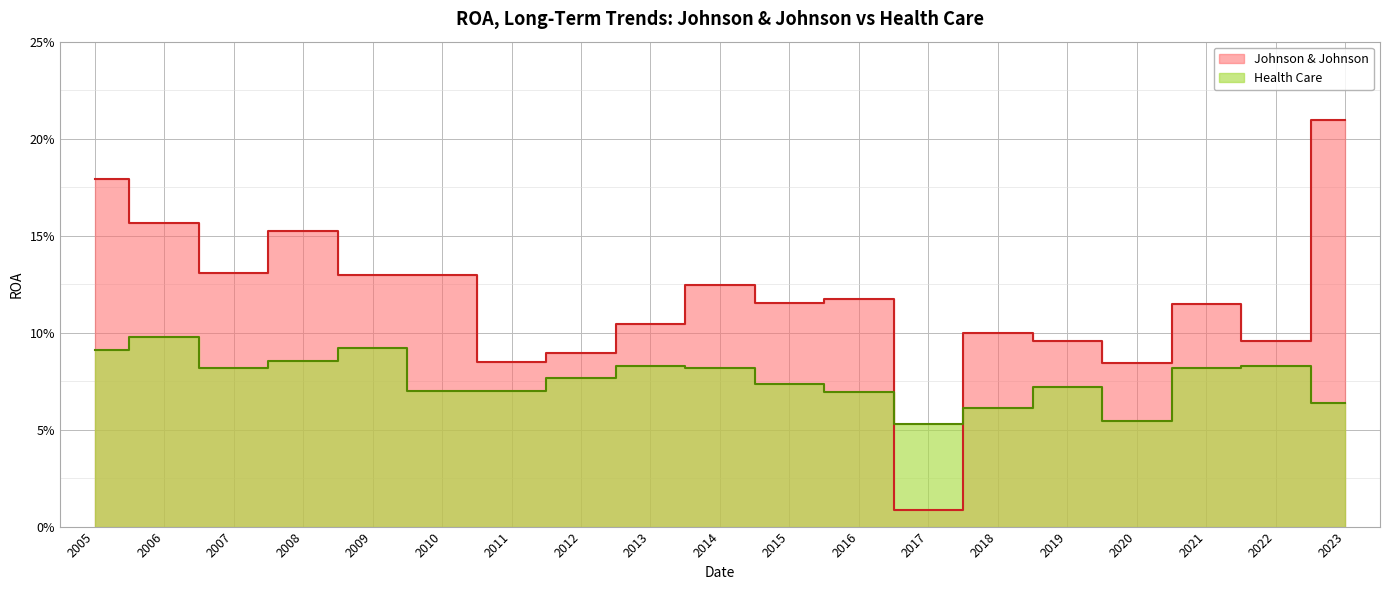

Reading left to right, what are all the values shown in this chart?

Johnson & Johnson: 2005=0.2	2006=0.2	2007=0.1	2008=0.2	2009=0.1	2010=0.1	2011=0.1	2012=0.1	2013=0.1	2014=0.1	2015=0.1	2016=0.1	2017=0.0	2018=0.1	2019=0.1	2020=0.1	2021=0.1	2022=0.1	2023=0.2
Health Care: 2005=0.1	2006=0.1	2007=0.1	2008=0.1	2009=0.1	2010=0.1	2011=0.1	2012=0.1	2013=0.1	2014=0.1	2015=0.1	2016=0.1	2017=0.1	2018=0.1	2019=0.1	2020=0.1	2021=0.1	2022=0.1	2023=0.1